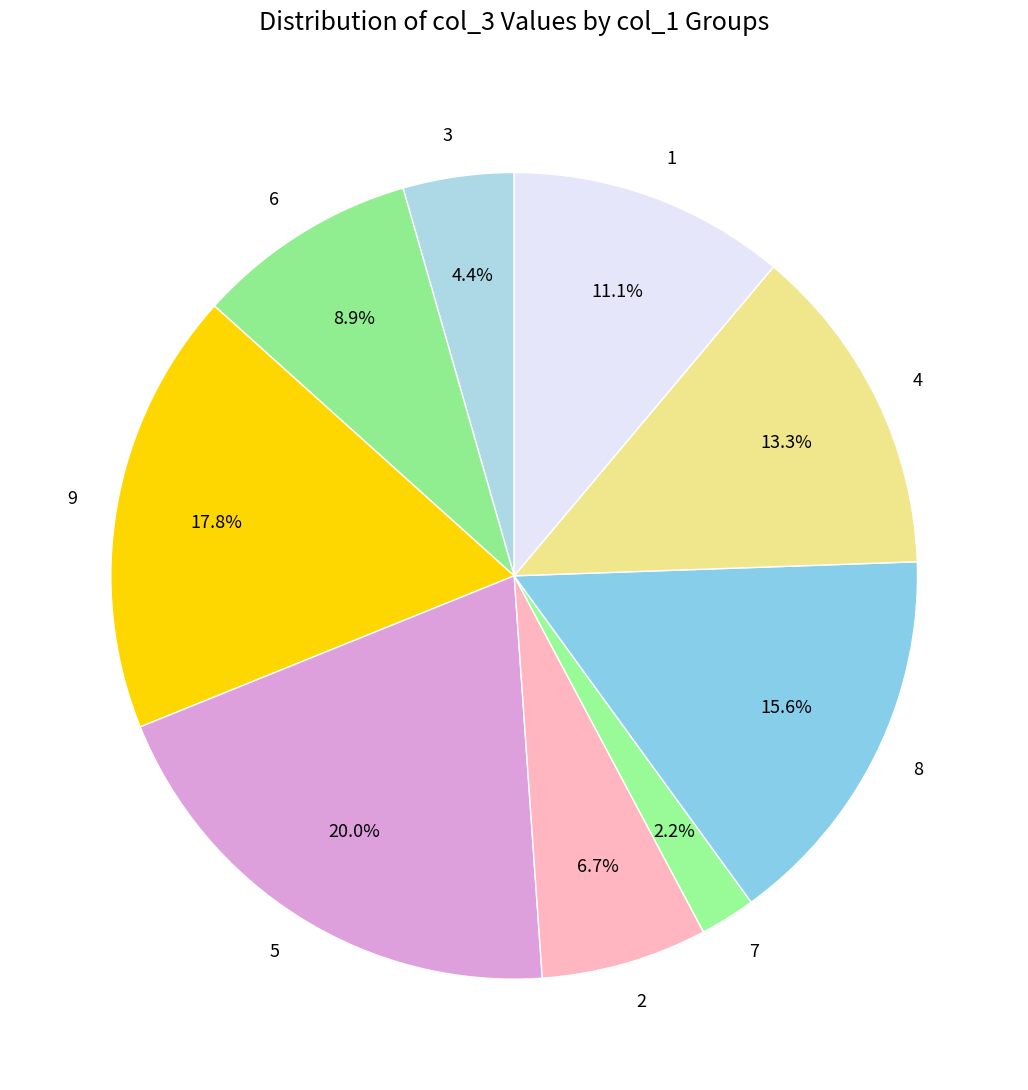

To the nearest percent, what is the combined percentage of 1 and 8?

27%